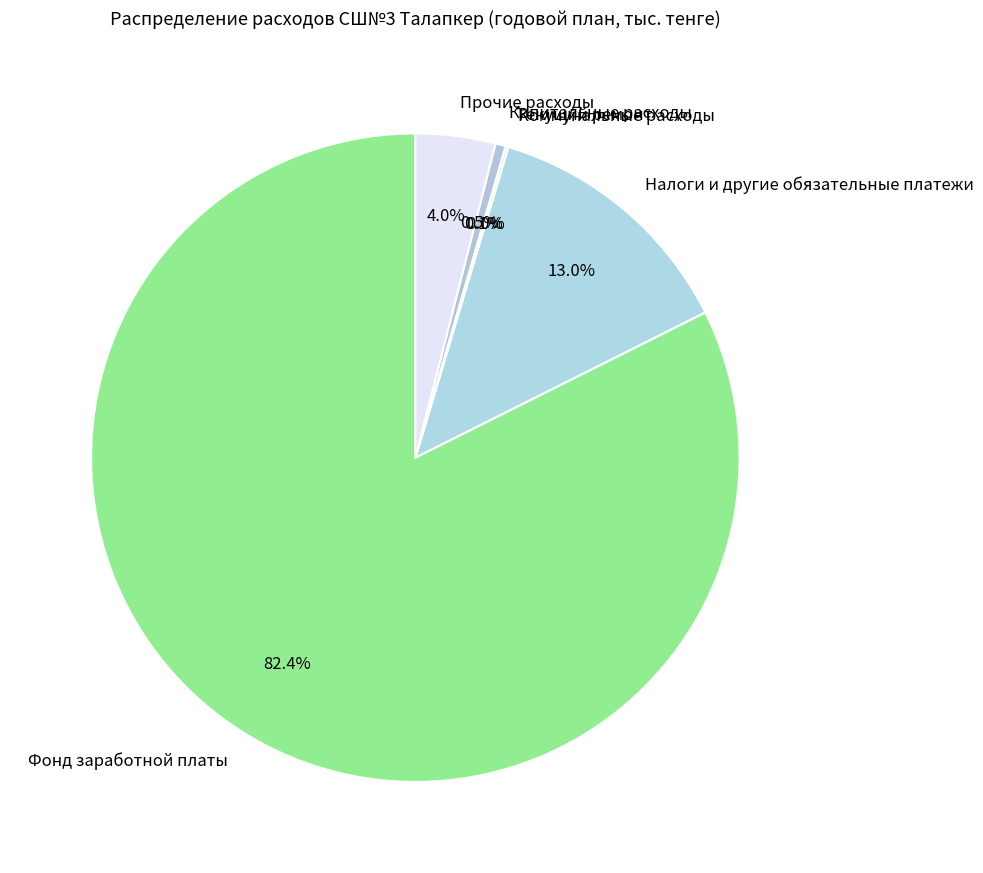

How much of the chart is everything except Прочие расходы?

96.0%